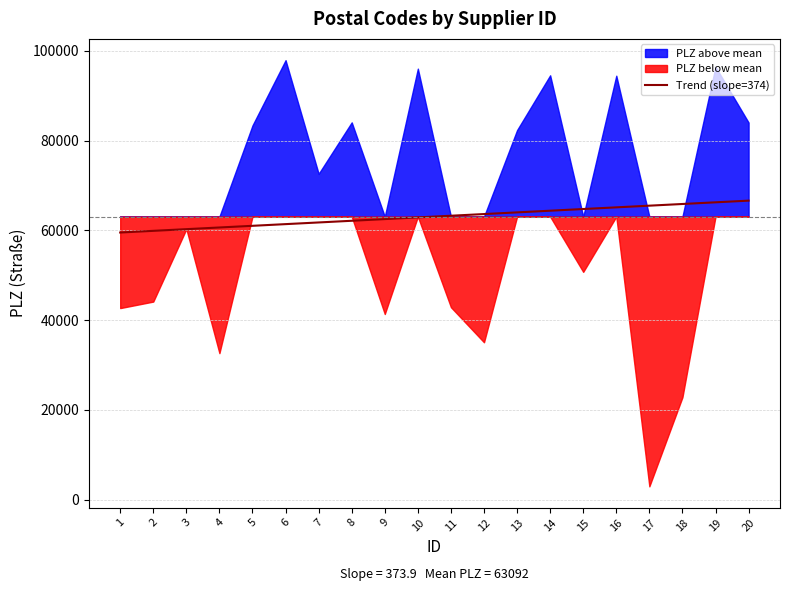

At which label is the value closest to 63091?

10